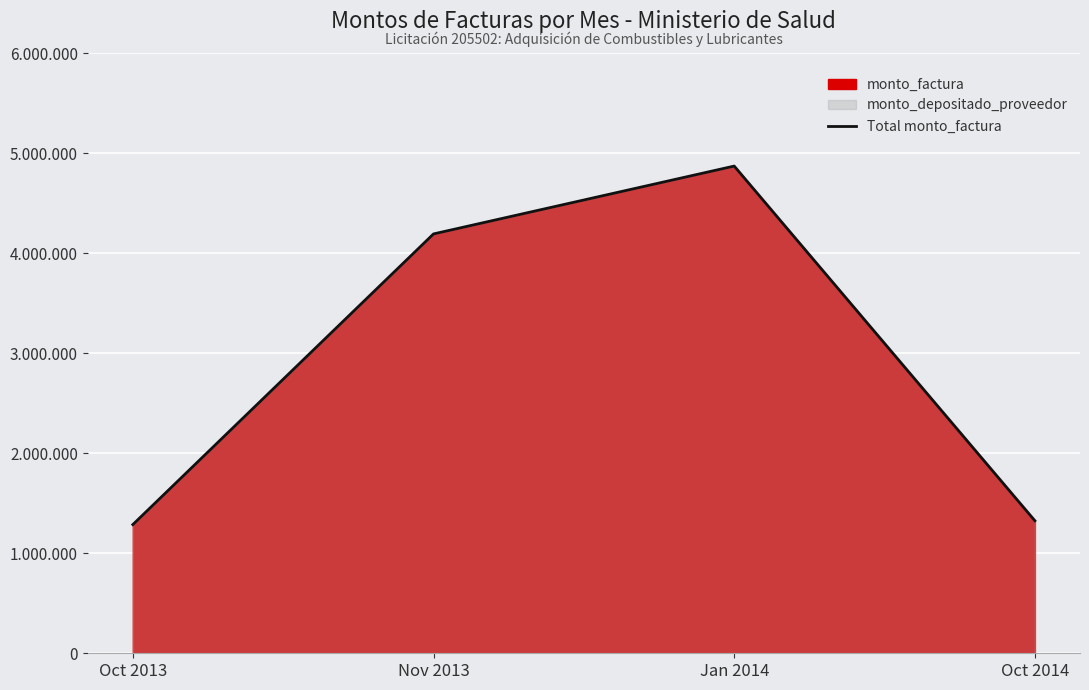

Where is the data nearest to the value 3078085?

Nov 2013